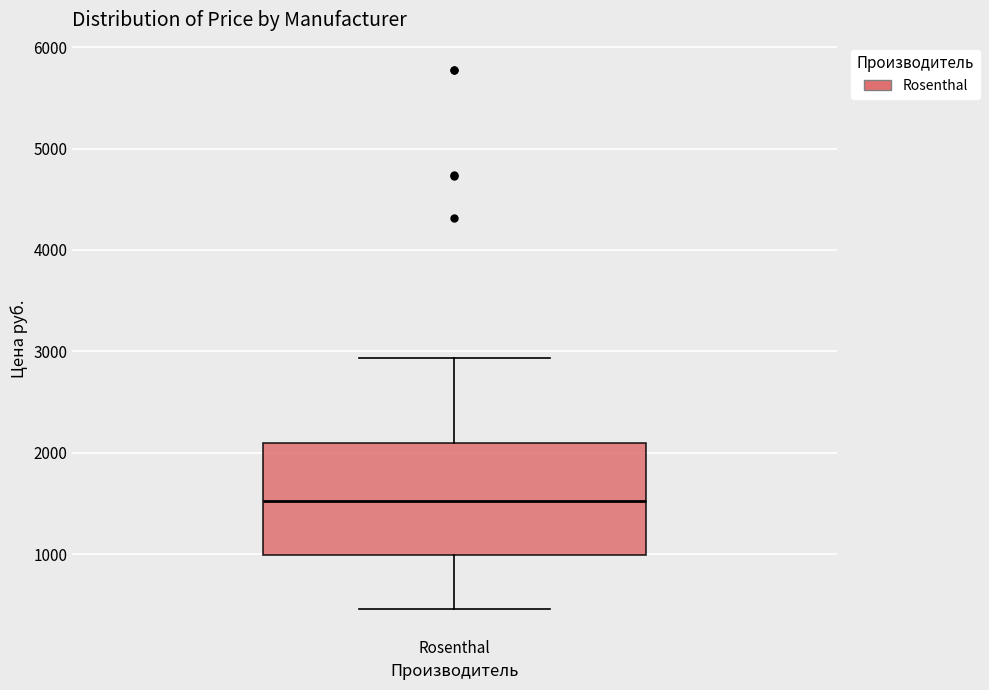

Where is the upper edge of the box for Rosenthal on the y-axis? The values are not printed on the chart, so give them approximately, as read against the axis.

2100